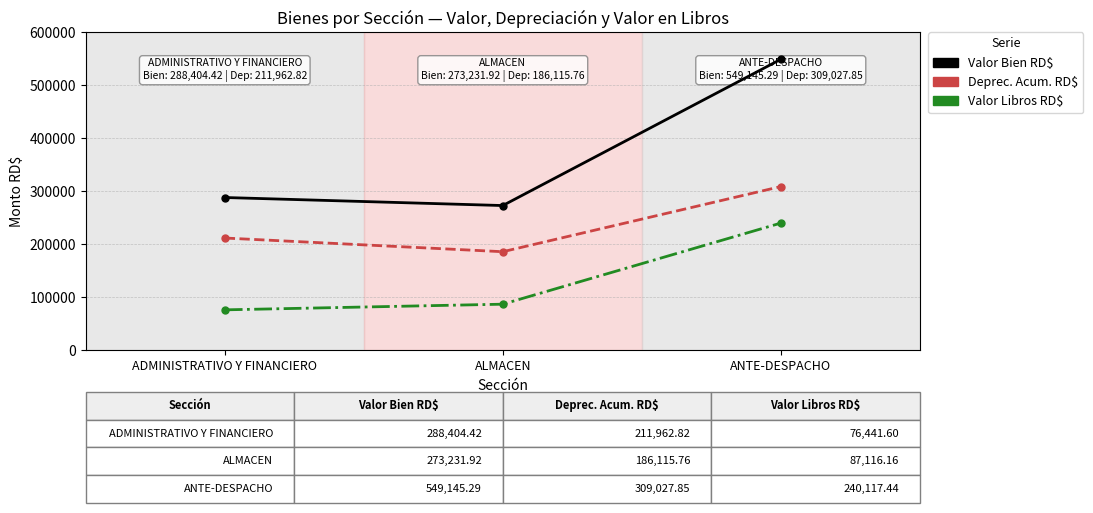

What are all the series names shown in the legend?

Valor Bien RD$, Deprec. Acum. RD$, Valor Libros RD$